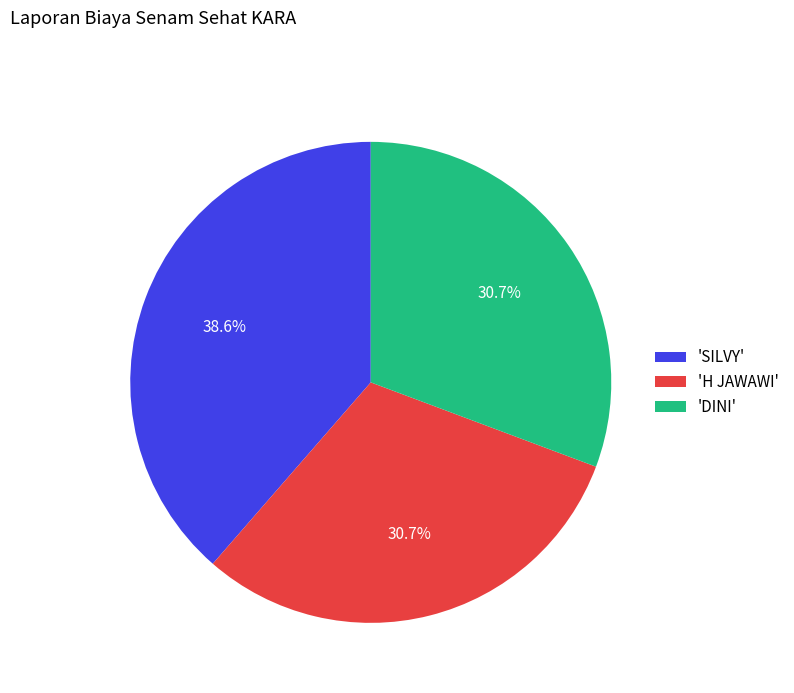

What is the largest slice in the pie chart?

'SILVY'